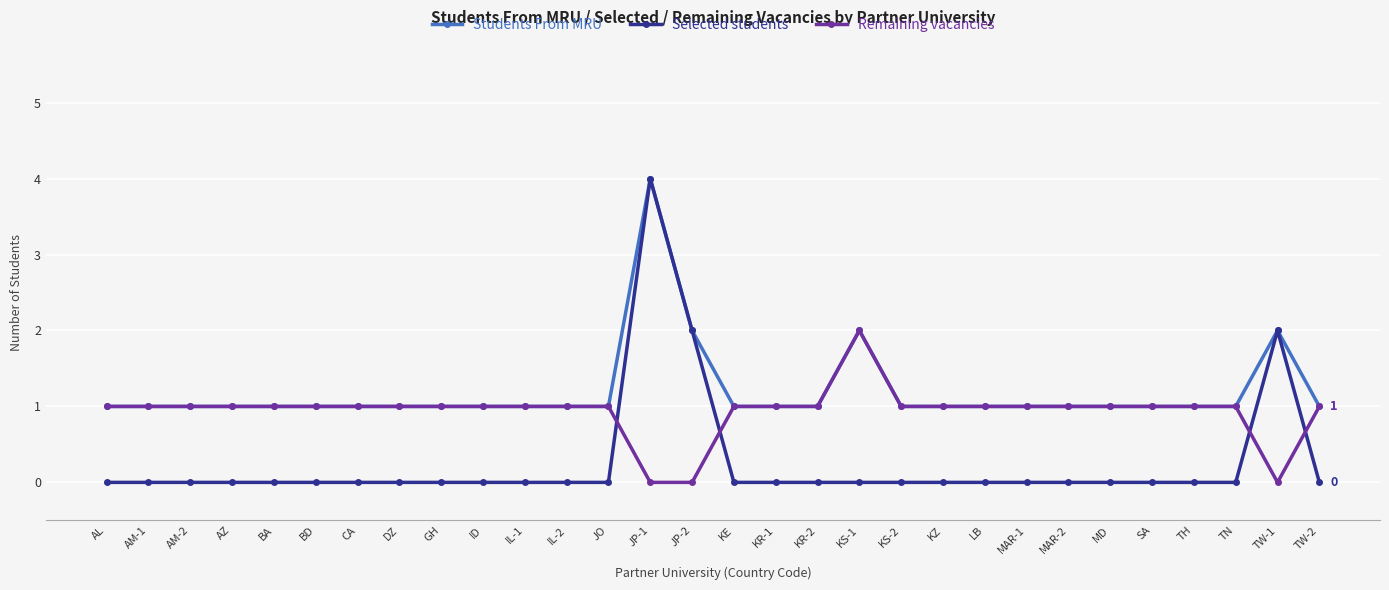

Count the number of categories in the chart.

30